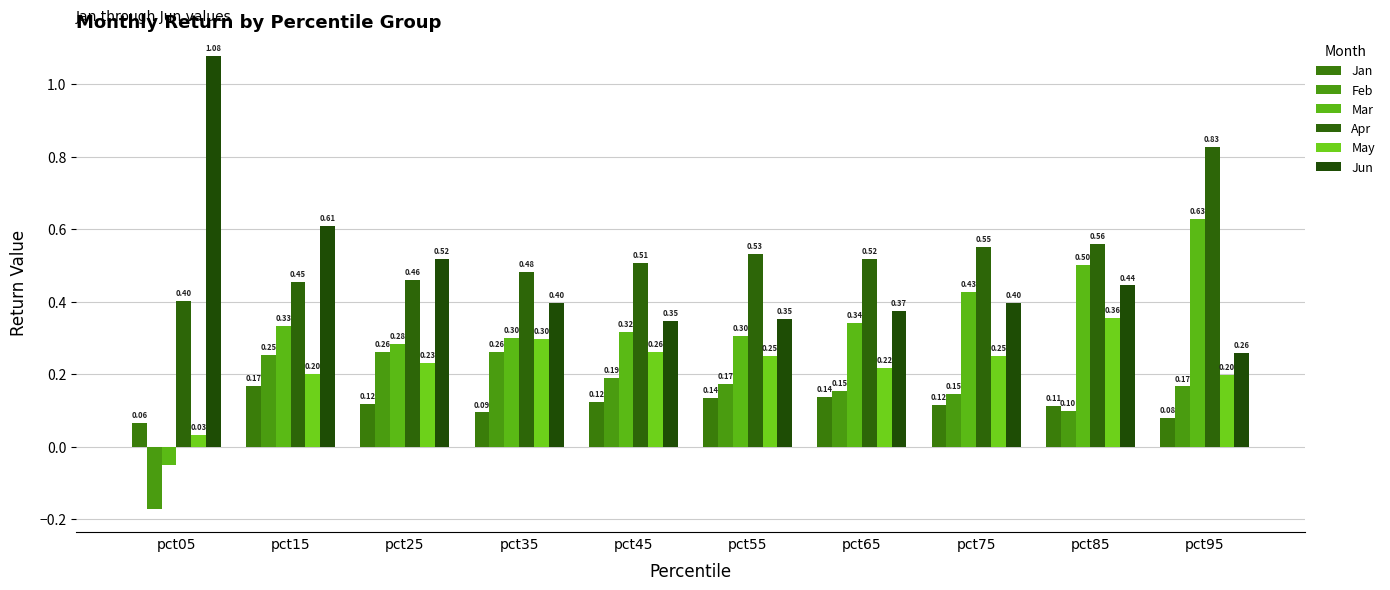

Reading right to left, transcribe all the data shown in this chart.

Jan: pct95=0.1	pct85=0.1	pct75=0.1	pct65=0.1	pct55=0.1	pct45=0.1	pct35=0.1	pct25=0.1	pct15=0.2	pct05=0.1
Feb: pct95=0.2	pct85=0.1	pct75=0.1	pct65=0.2	pct55=0.2	pct45=0.2	pct35=0.3	pct25=0.3	pct15=0.3	pct05=-0.2
Mar: pct95=0.6	pct85=0.5	pct75=0.4	pct65=0.3	pct55=0.3	pct45=0.3	pct35=0.3	pct25=0.3	pct15=0.3	pct05=-0.1
Apr: pct95=0.8	pct85=0.6	pct75=0.6	pct65=0.5	pct55=0.5	pct45=0.5	pct35=0.5	pct25=0.5	pct15=0.5	pct05=0.4
May: pct95=0.2	pct85=0.4	pct75=0.2	pct65=0.2	pct55=0.3	pct45=0.3	pct35=0.3	pct25=0.2	pct15=0.2	pct05=0.0
Jun: pct95=0.3	pct85=0.4	pct75=0.4	pct65=0.4	pct55=0.4	pct45=0.3	pct35=0.4	pct25=0.5	pct15=0.6	pct05=1.1